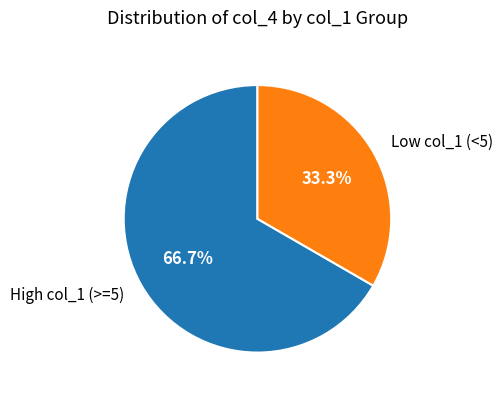

Between Low col_1 (<5) and High col_1 (>=5), which is larger?

High col_1 (>=5)